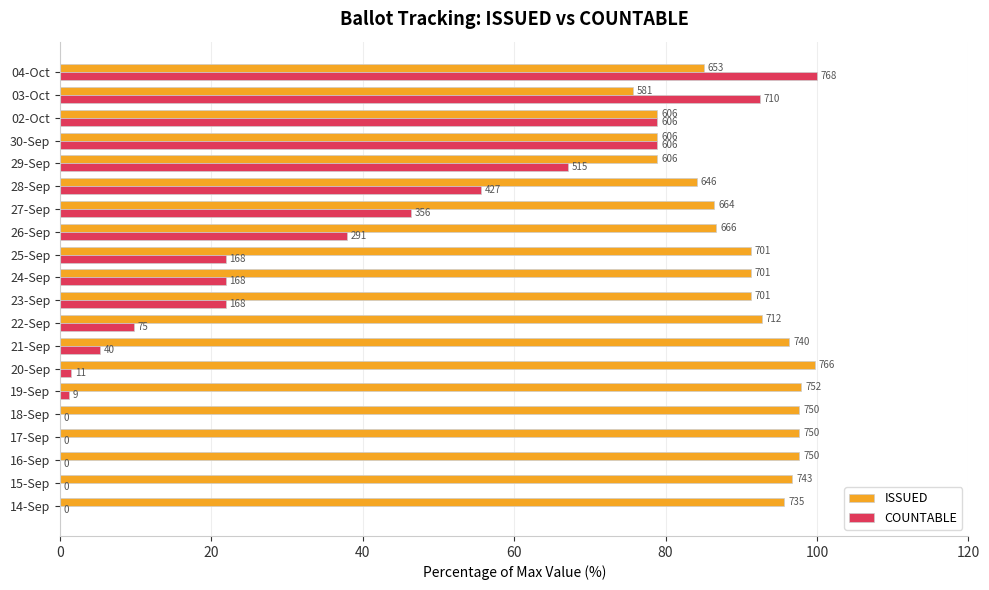

Which series has the widest spread of values?

COUNTABLE